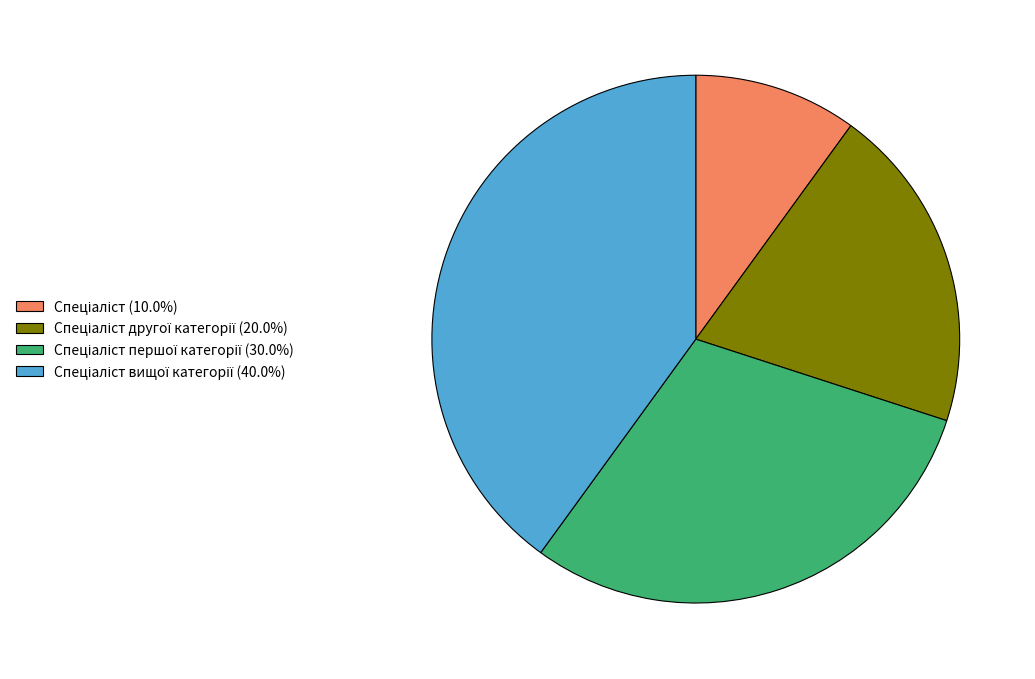

Does any single category account for the majority?

No